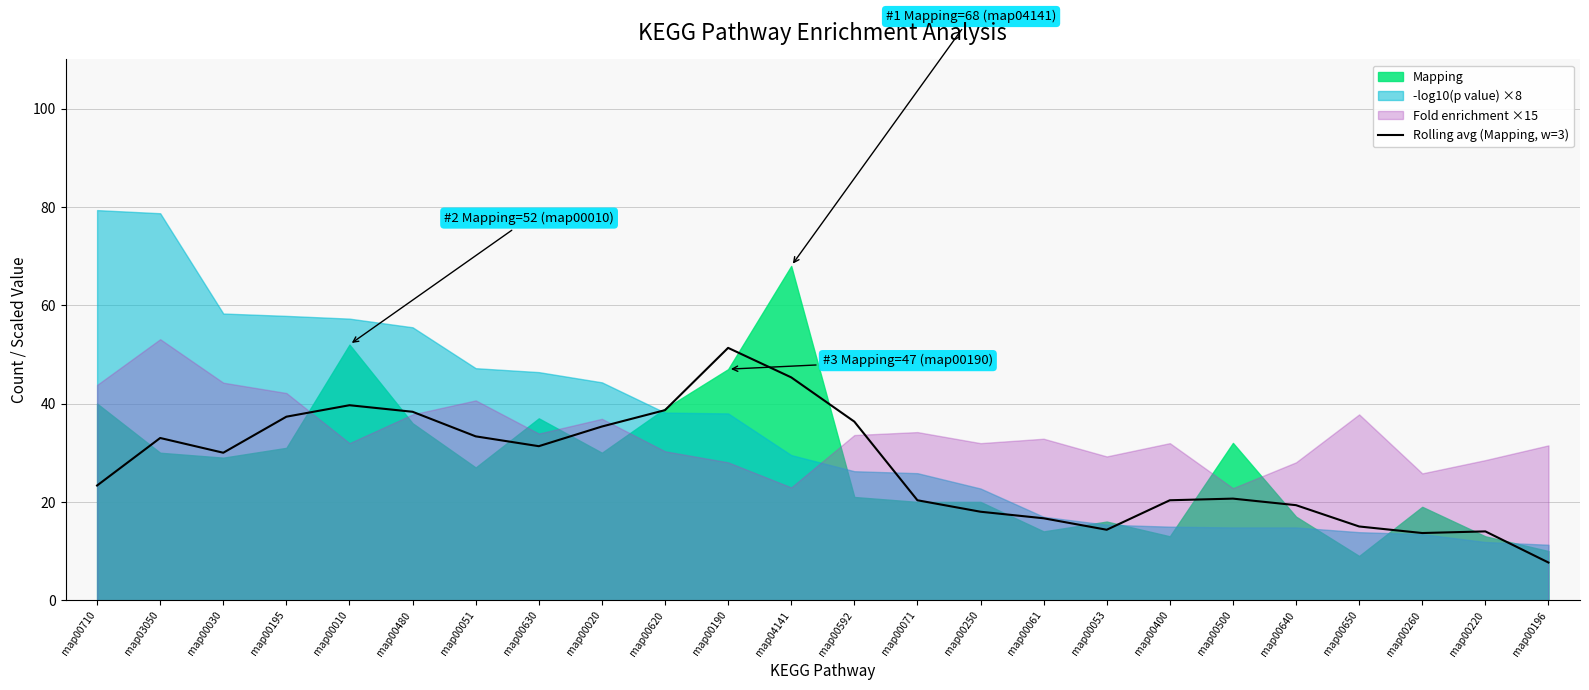

What is the label of the 15th point from the left?

map00250